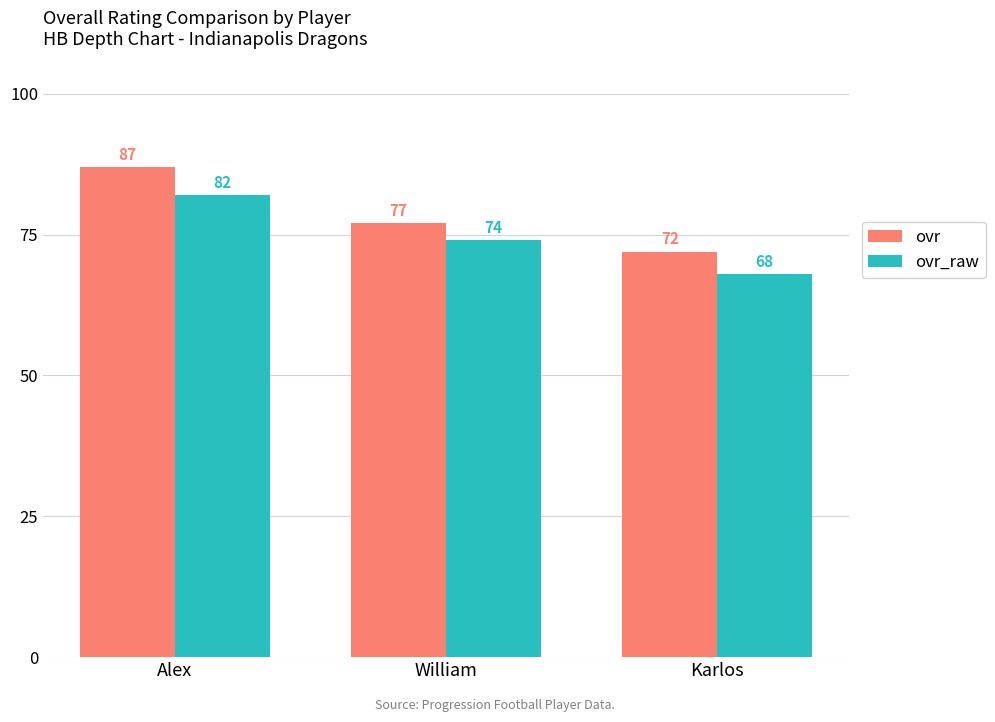

What is the value of the ovr_raw bar at the 2nd from the left?

74